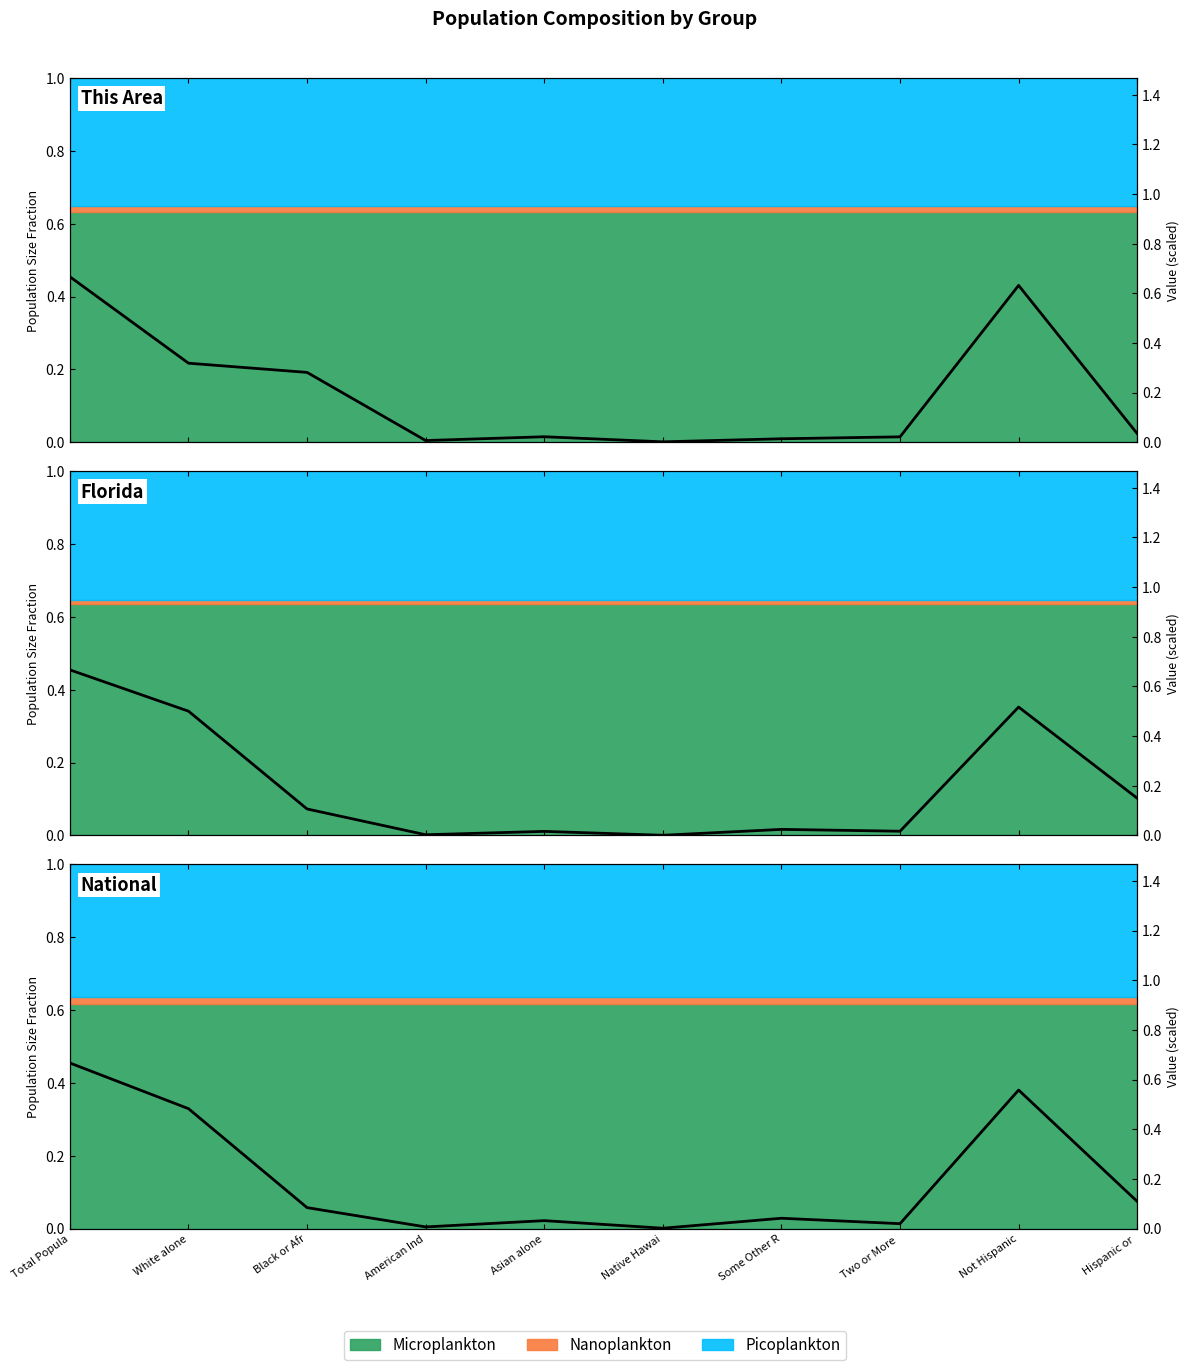

How many interior local valleys (lower than both neighbors) does the data have?

3